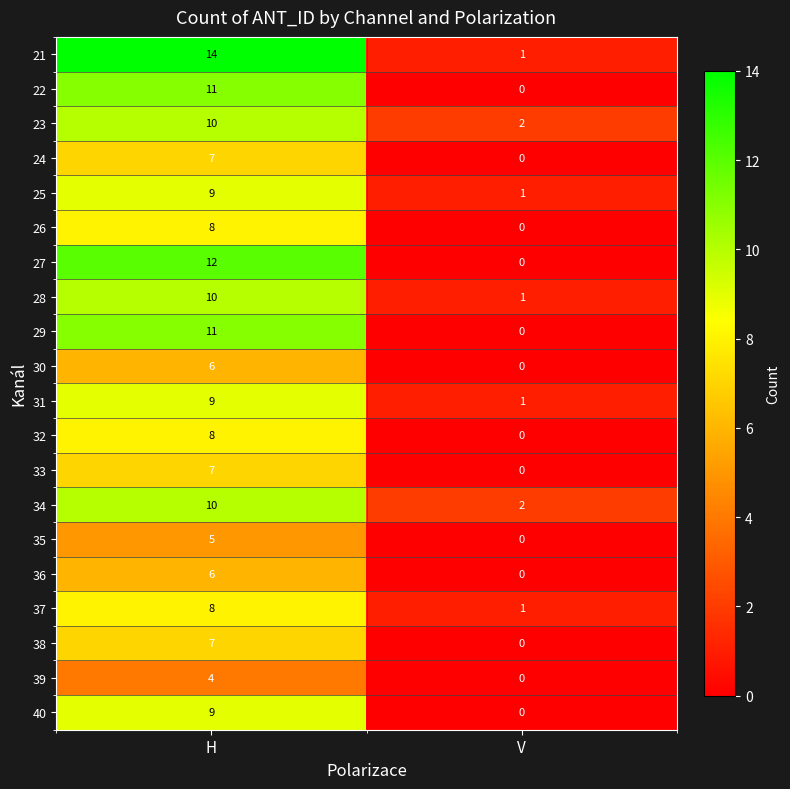

Count the number of data series in this chart.

20